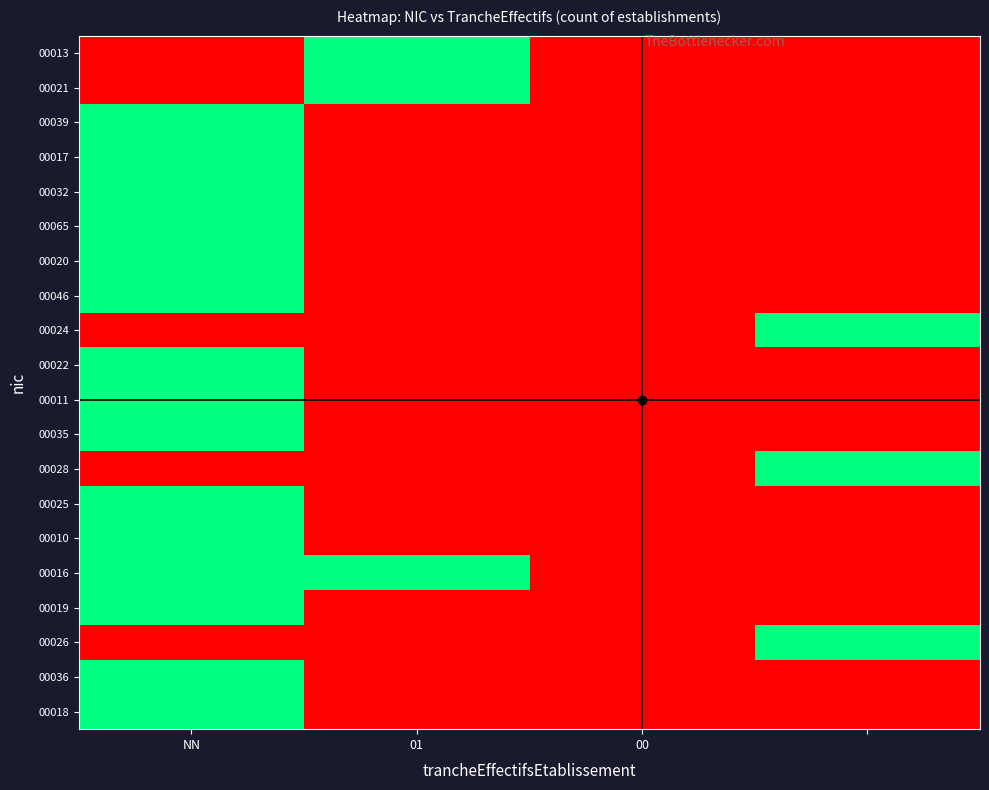

At how many categories does at least one series exceed 0?

3